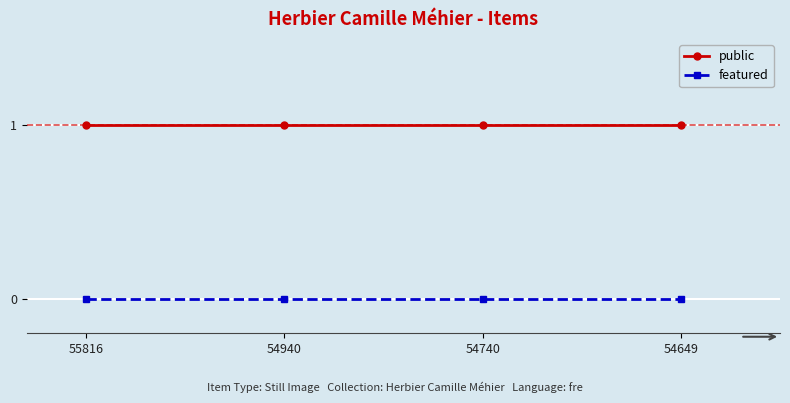

Rank the series at 54940 from highest to lowest value.

public, featured